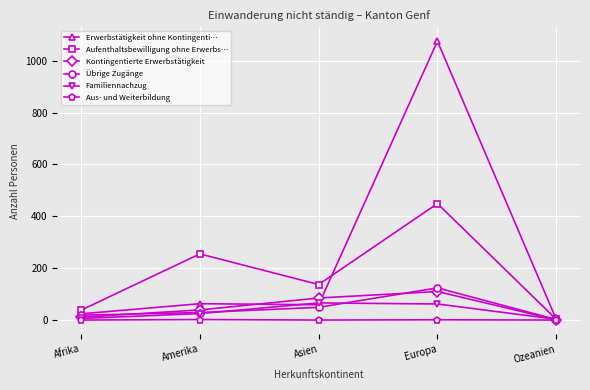

What are all the series names shown in the legend?

Erwerbstätigkeit ohne Kontingenti…, Aufenthaltsbewilligung ohne Erwerbs…, Kontingentierte Erwerbstätigkeit, Übrige Zugänge, Familiennachzug, Aus- und Weiterbildung